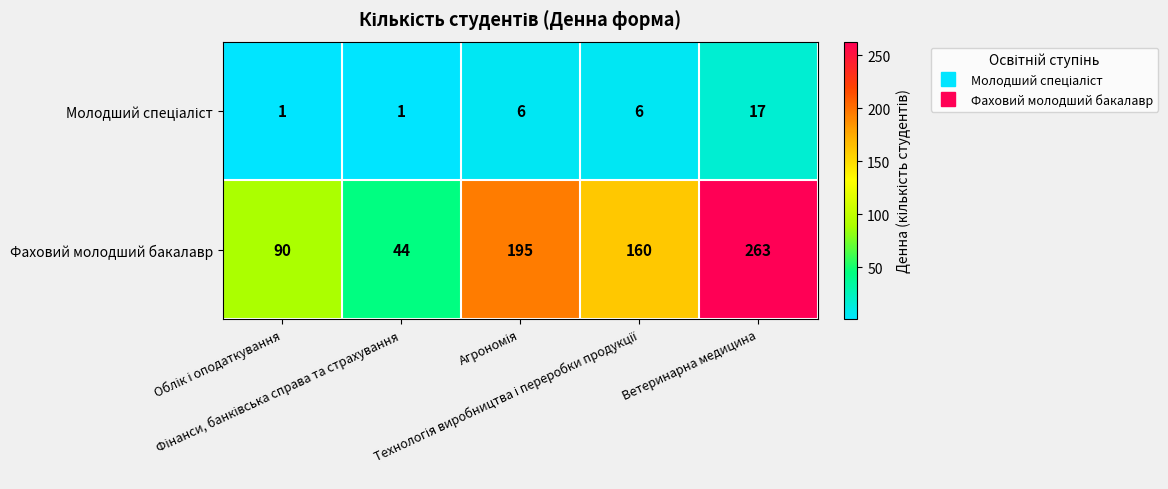

Which series has the largest range (max minus min)?

Фаховий молодший бакалавр